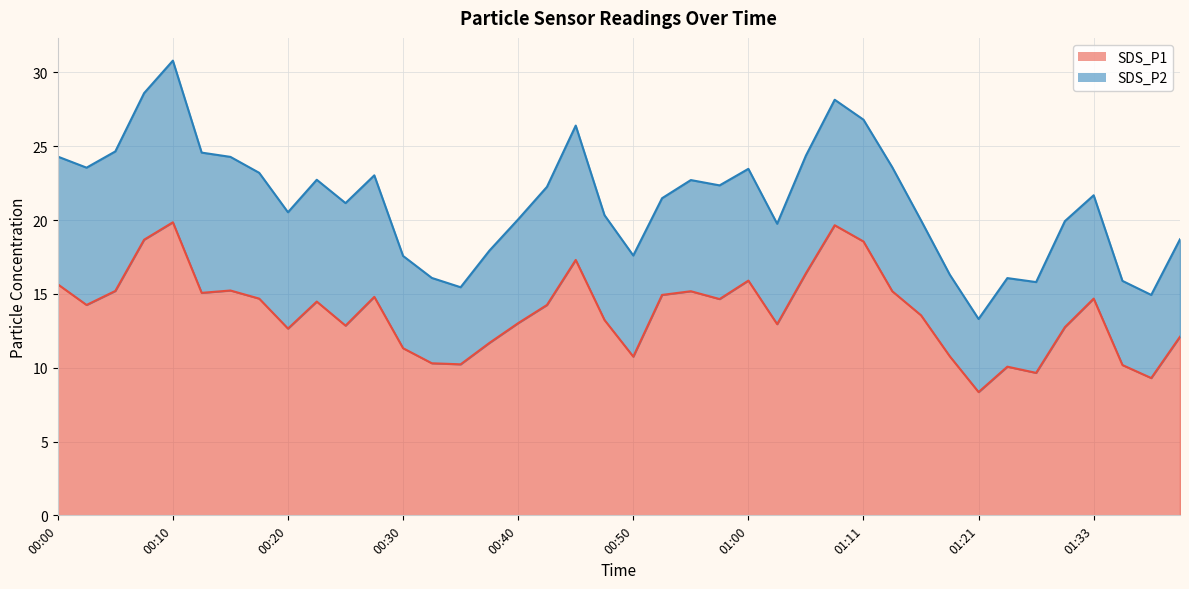

Reading left to right, list all the values displayed in this chart.

00:00=15.7	00:03=14.2	00:05=15.2	00:08=18.7	00:10=19.9	00:13=15.1	00:15=15.2	00:18=14.7	00:20=12.7	00:23=14.5	00:25=12.8	00:28=14.8	00:30=11.3	00:33=10.3	00:35=10.2	00:38=11.7	00:40=13.0	00:43=14.2	00:45=17.3	00:47=13.2	00:50=10.8	00:52=14.9	00:55=15.2	00:57=14.7	01:00=15.9	01:03=12.9	01:05=16.4	01:09=19.6	01:11=18.6	01:14=15.2	01:16=13.6	01:19=10.8	01:21=8.3	01:24=10.1	01:28=9.7	01:31=12.8	01:33=14.7	01:36=10.2	01:39=9.3	01:41=12.1